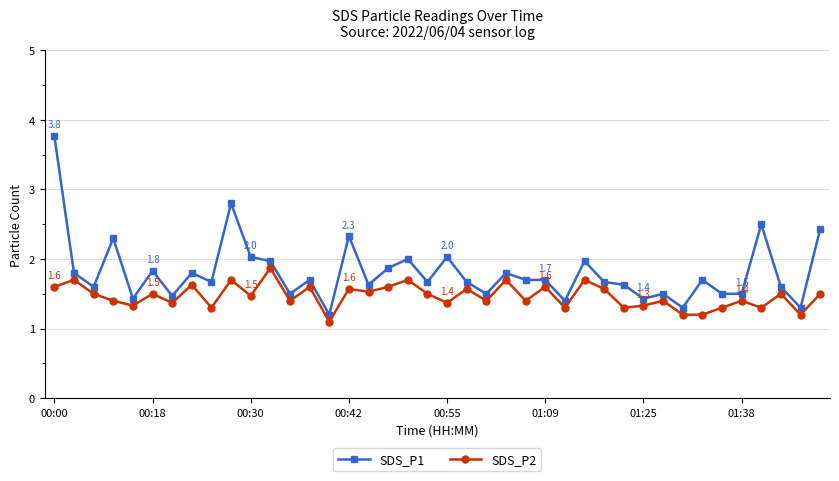

What is the value of the SDS_P1 point at the 35th from the left?

1.5